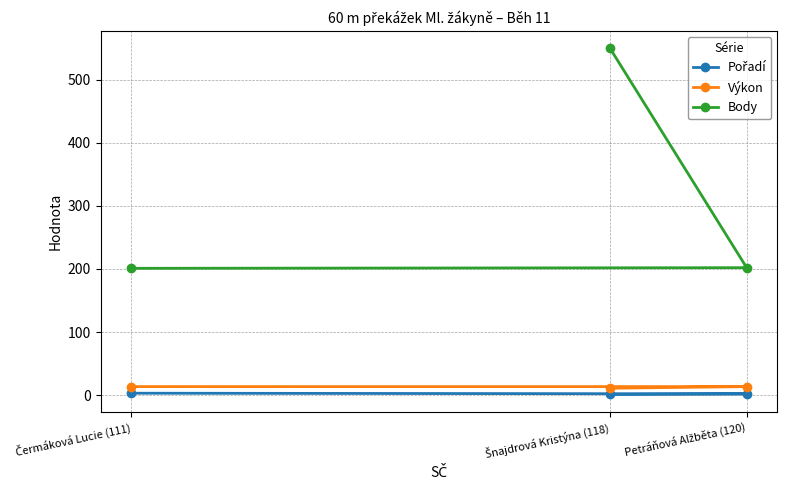

Where does the Body series first go above 202?

Šnajdrová Kristýna (118)